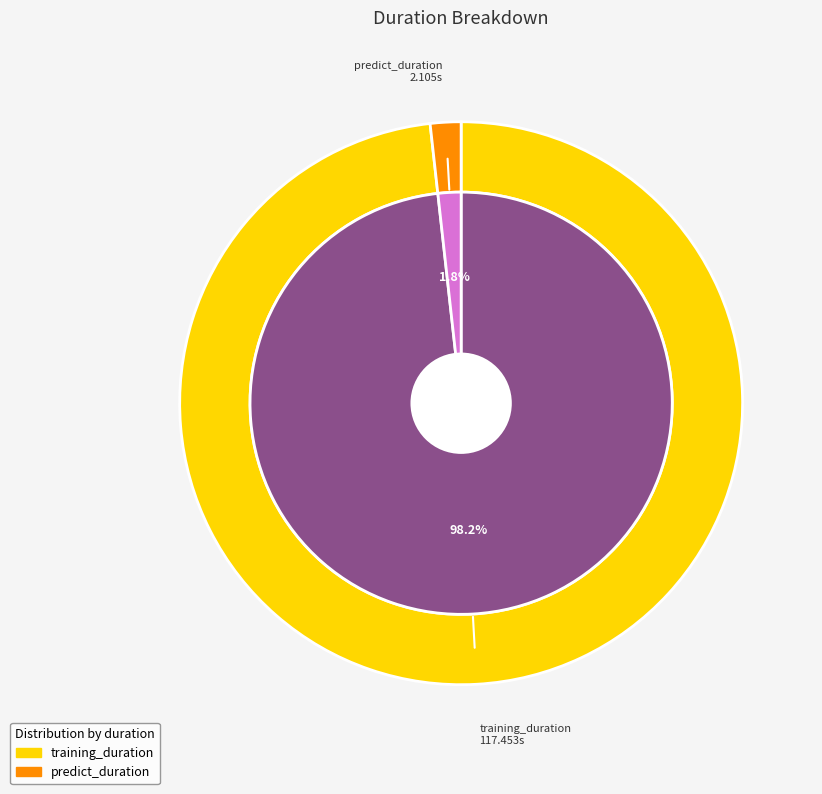

Is the sum of predict_duration and training_duration greater than half?

Yes